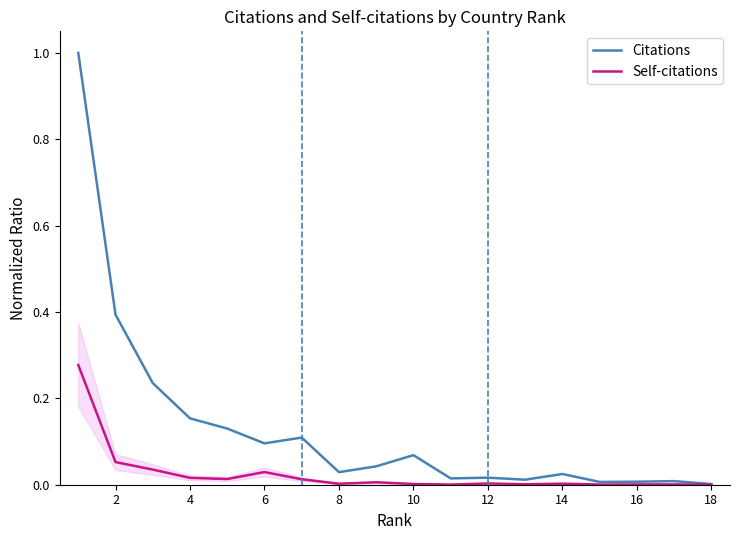

Is it true that Self-citations equals 0.0 at 8?

True